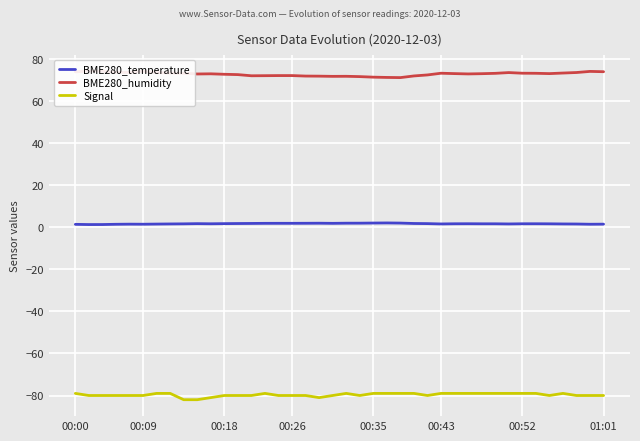

What is the minimum value for Signal?

-82.0